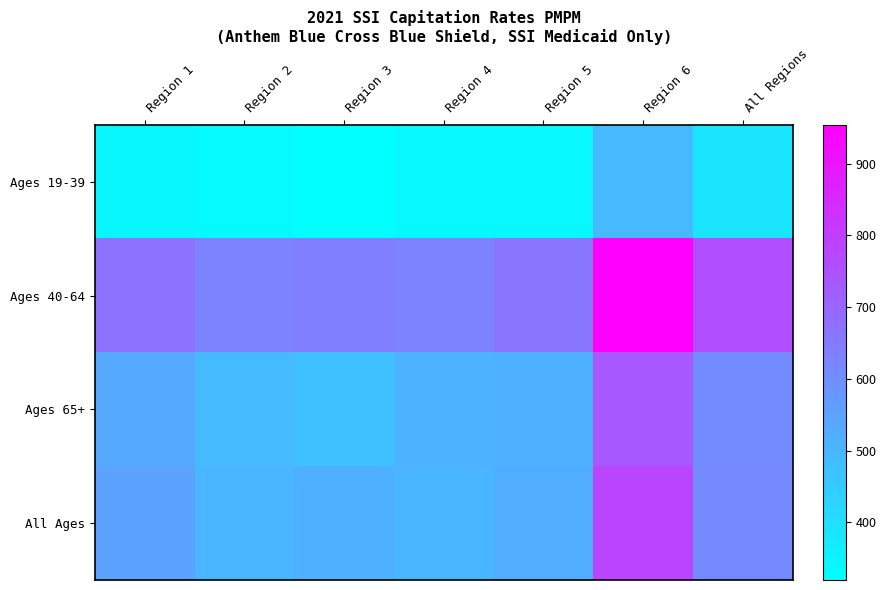

Reading right to left, transcribe all the data shown in this chart.

Ages 19-39: All Regions=386.4	Region 6=494.8	Region 5=338.7	Region 4=335.5	Region 3=319.6	Region 2=334.4	Region 1=340.0
Ages 40-64: All Regions=758.2	Region 6=953.8	Region 5=660.4	Region 4=629.1	Region 3=639.0	Region 2=631.2	Region 1=667.8
Ages 65+: All Regions=607.2	Region 6=735.1	Region 5=513.9	Region 4=512.1	Region 3=476.0	Region 2=492.9	Region 1=530.2
All Ages: All Regions=611.6	Region 6=780.9	Region 5=524.8	Region 4=502.4	Region 3=515.4	Region 2=501.3	Region 1=546.5